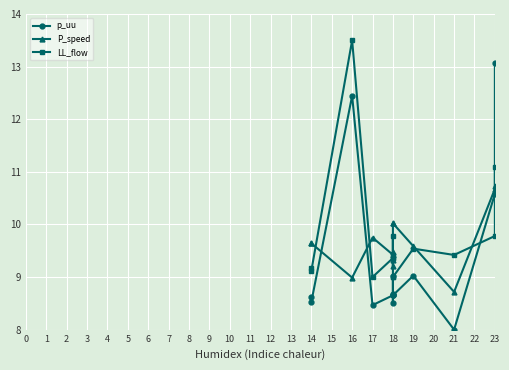

After their last crossing, which series has the higher values: P_speed or LL_flow?

LL_flow